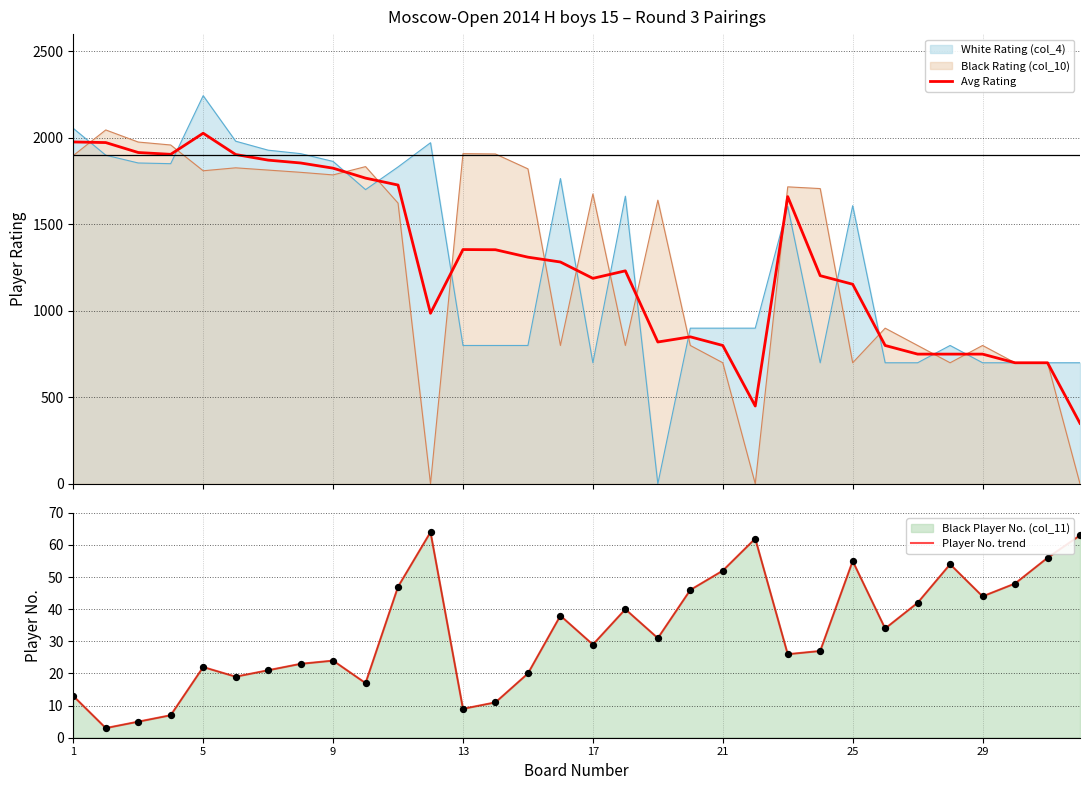

Which series has the largest total across all categories?

Avg Rating